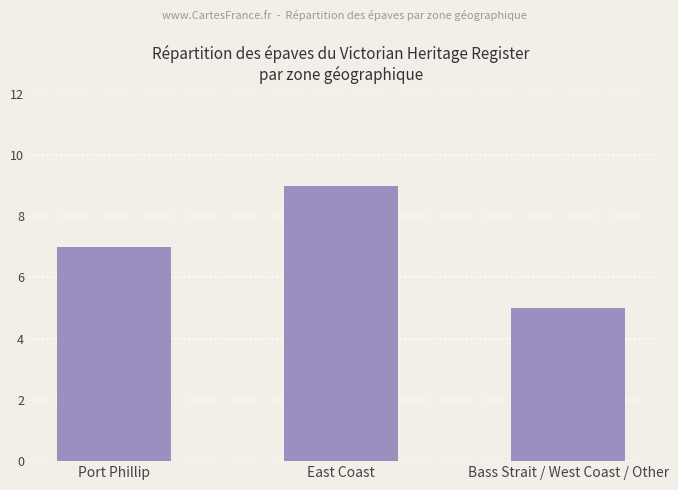

What value does the data have at Bass Strait / West Coast / Other?

5